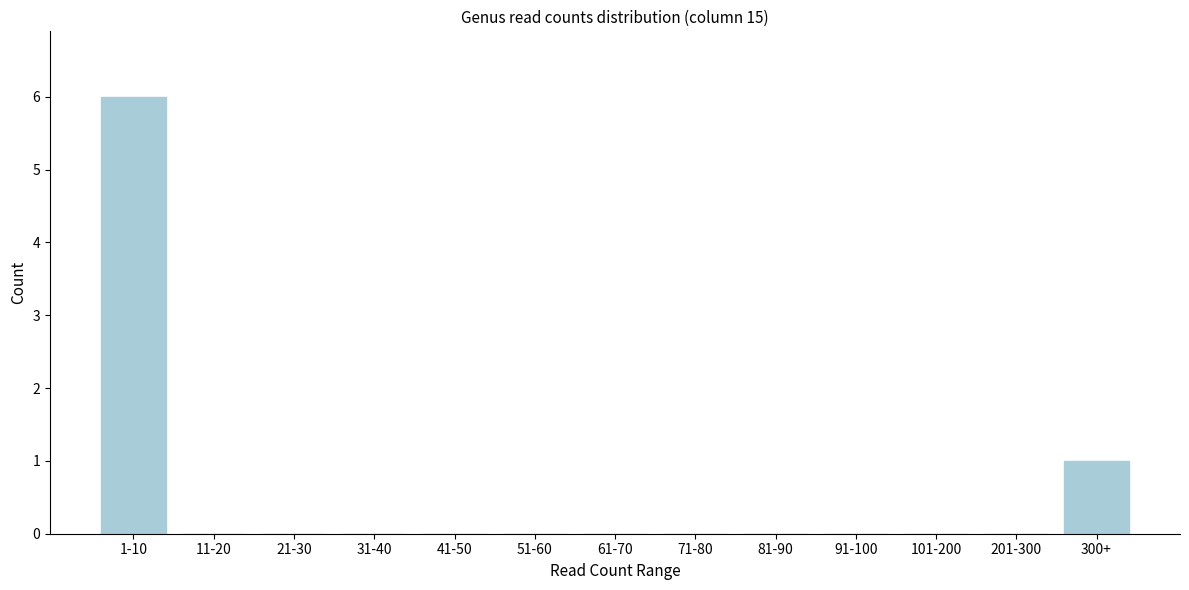

Reading right to left, what are all the values shown in this chart?

300+=1	201-300=0	101-200=0	91-100=0	81-90=0	71-80=0	61-70=0	51-60=0	41-50=0	31-40=0	21-30=0	11-20=0	1-10=6